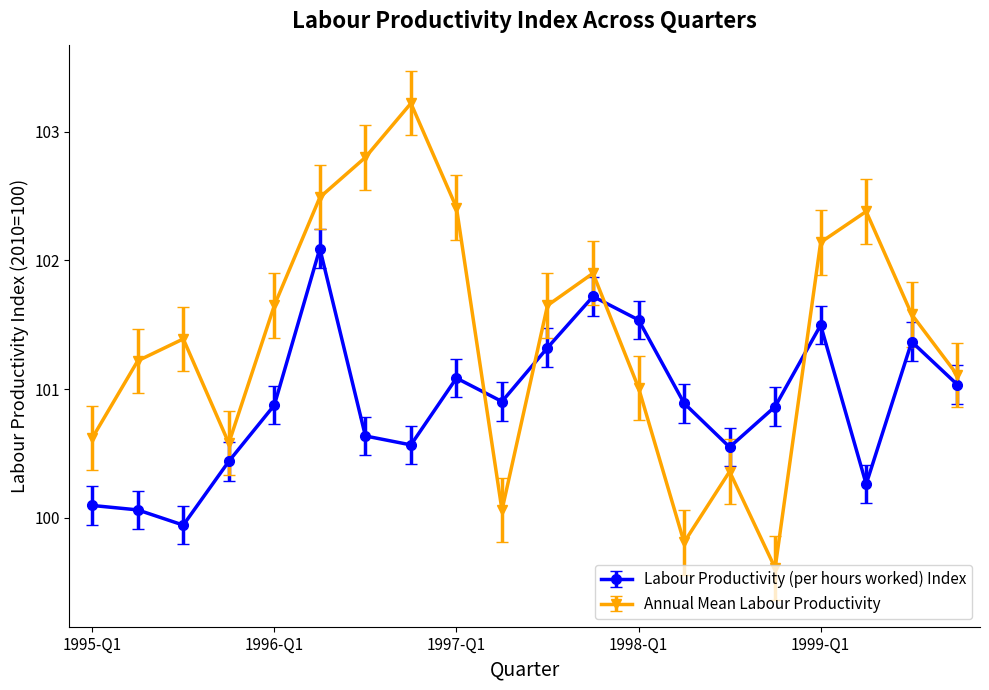

What are all the series names shown in the legend?

Labour Productivity (per hours worked) Index, Annual Mean Labour Productivity